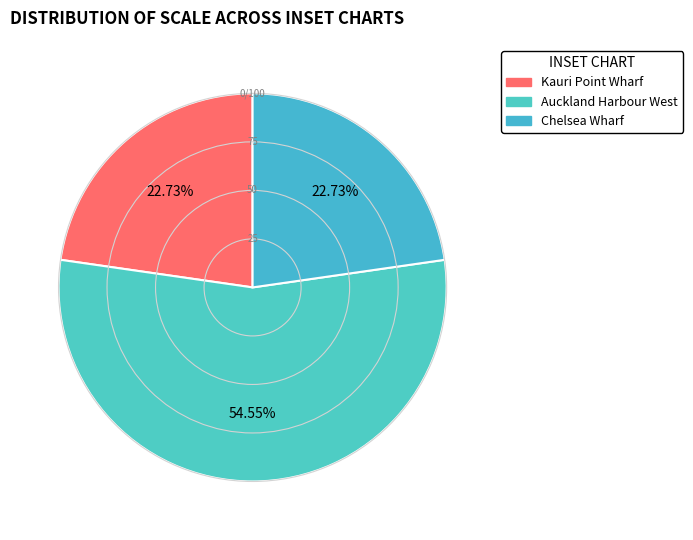

How many segments does this pie chart have?

3